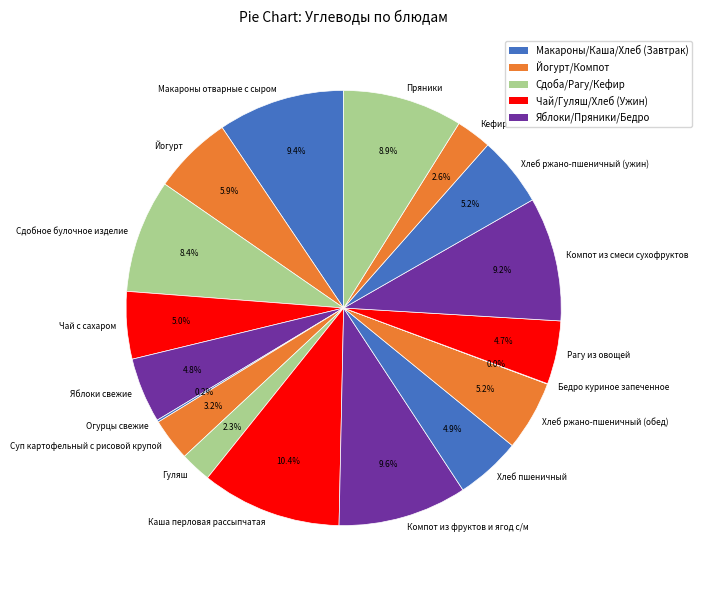

The Хлеб ржано-пшеничный (ужин) slice represents 1% of the pie. True or false?

False